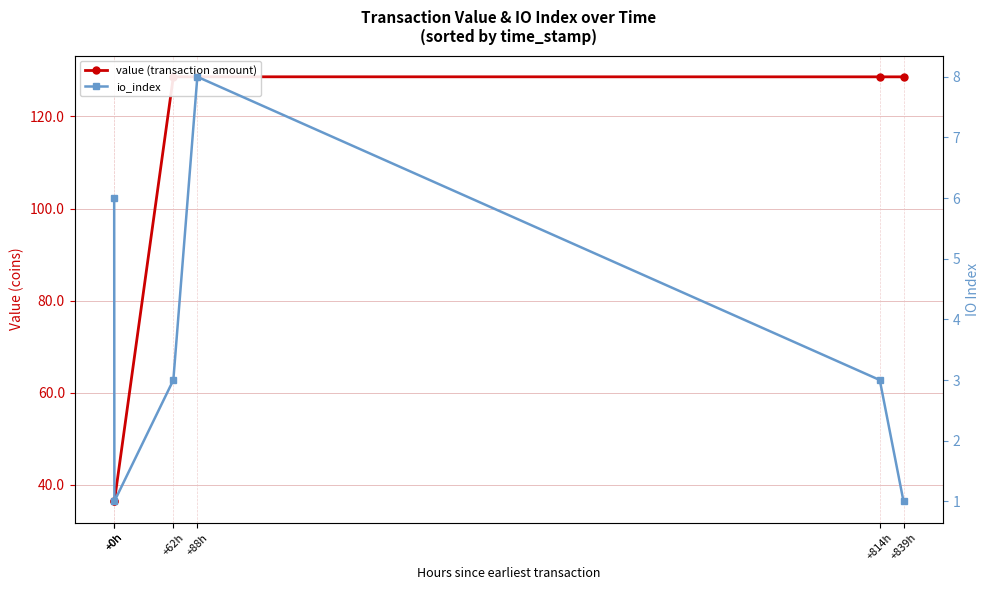

True or false: value (transaction amount) and io_index intersect in this chart.

False